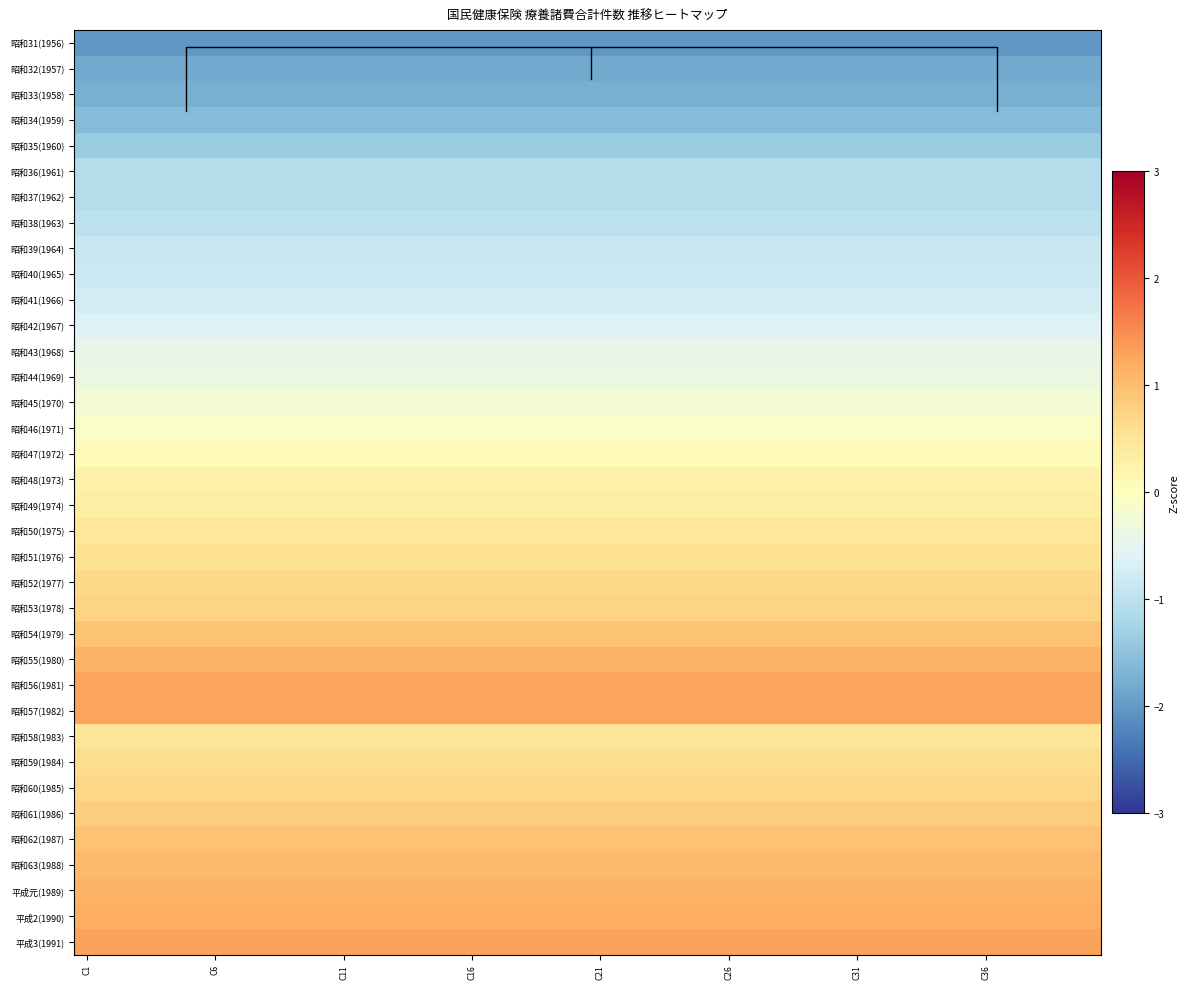

What is the maximum value shown in the chart?

1.3